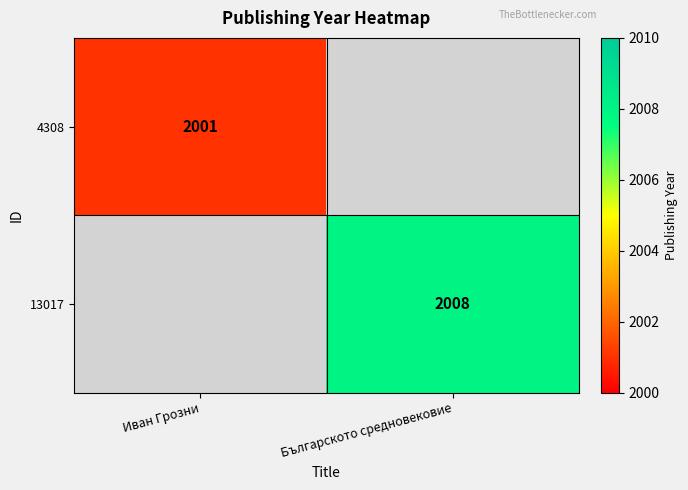

True or false: 13017 has a value of 2008 at Българското средновековие.

True